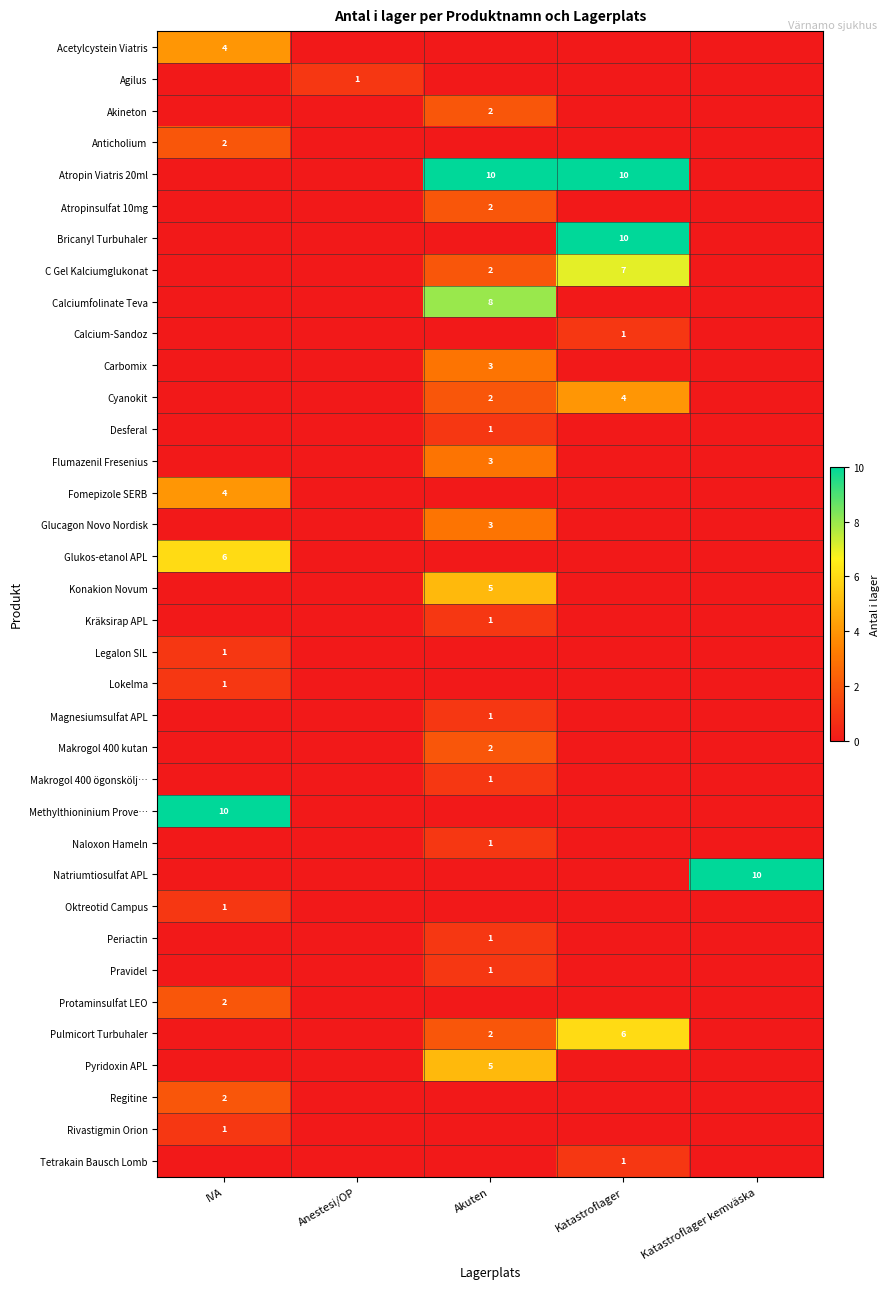

At which category is the sum across all series the highest?

Akuten